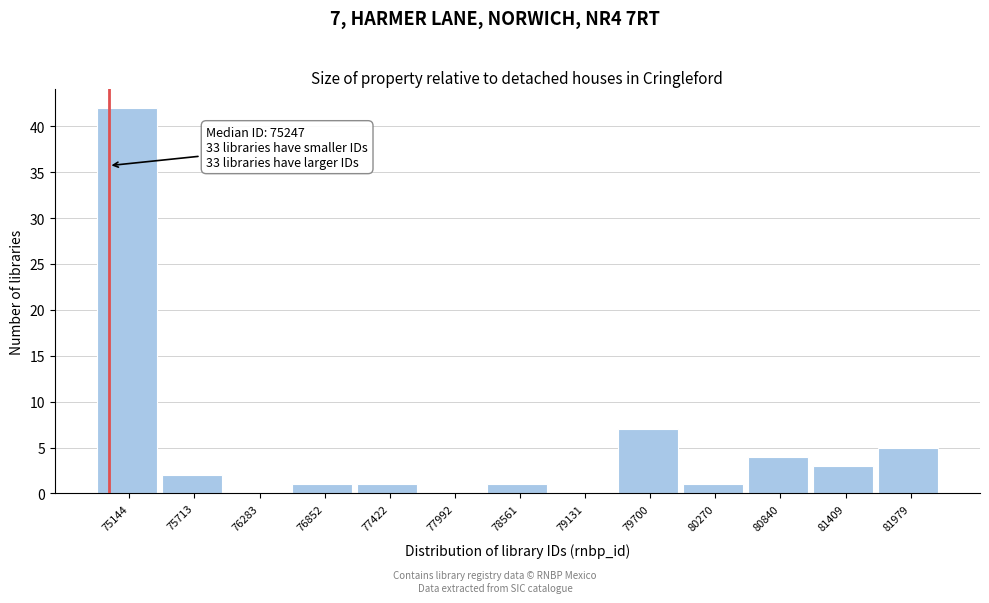

Reading left to right, extract all data points from this chart.

75144=42	75713=2	76283=0	76852=1	77422=1	77992=0	78561=1	79131=0	79700=7	80270=1	80840=4	81409=3	81979=5